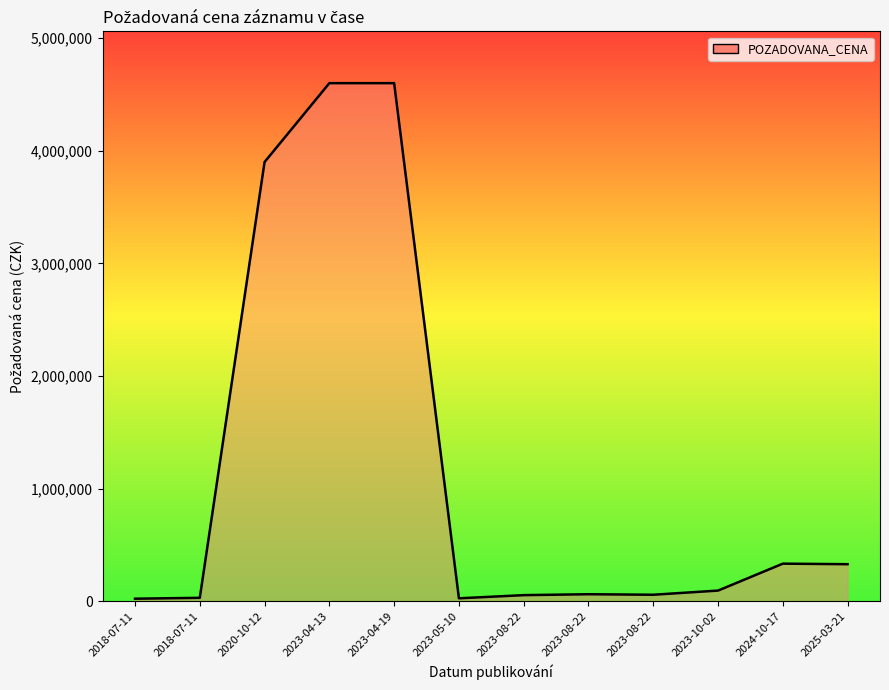

Does the chart display data point markers on the line(s)?

No